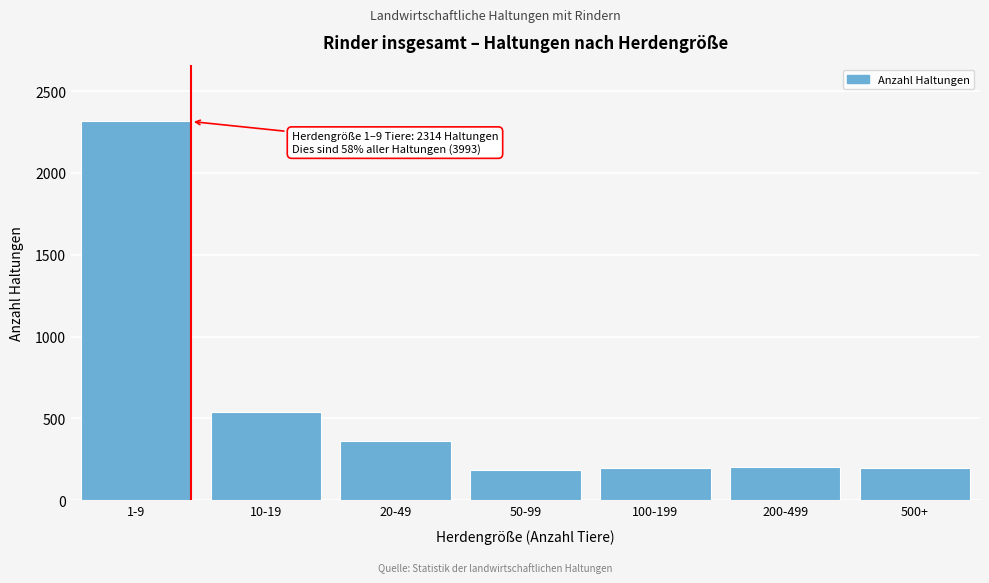

At which label is the value closest to 1250?

10-19